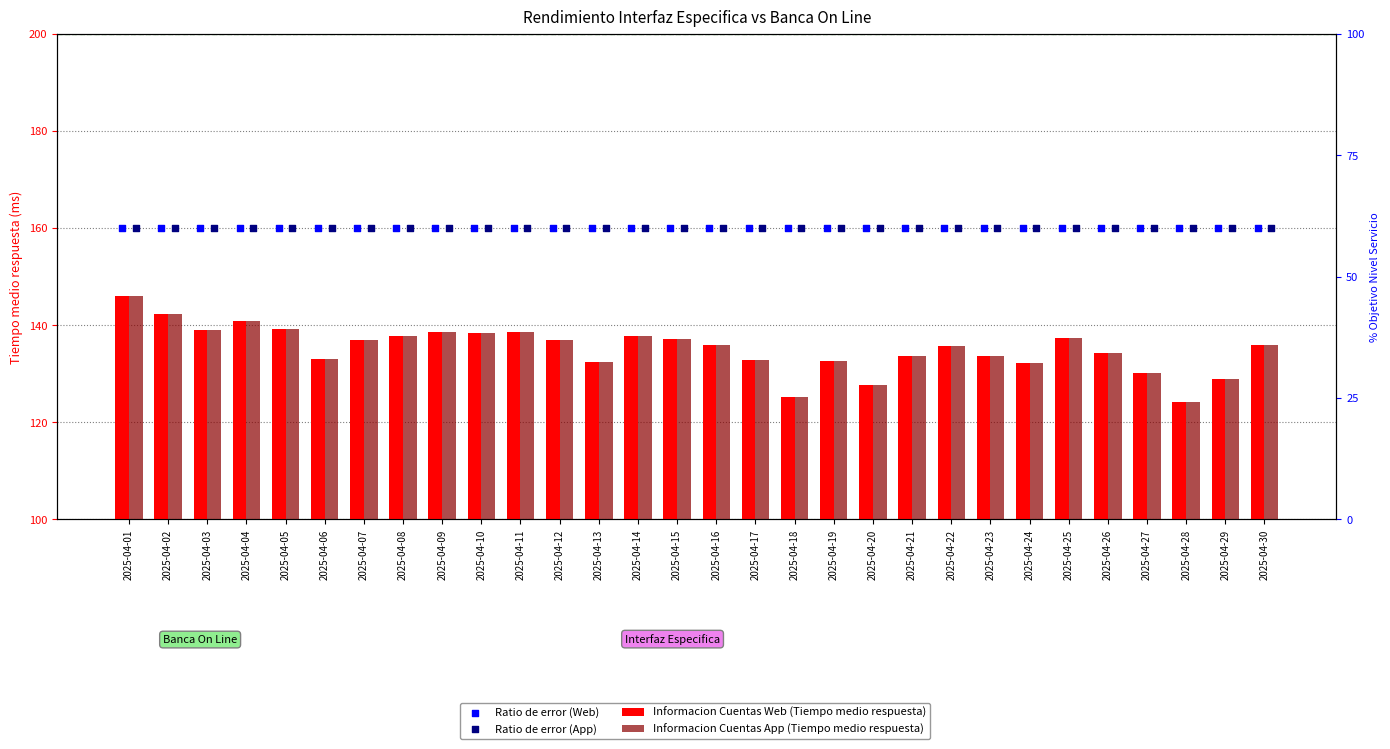

At which category is the sum across all series the highest?

2025-04-01